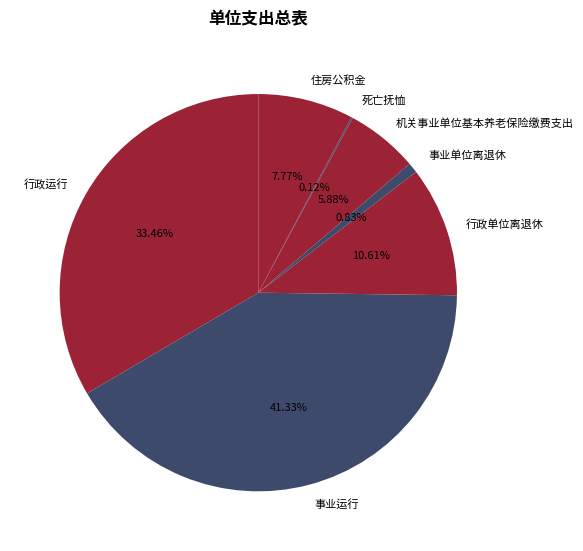

True or false: 行政单位离退休 accounts for 3% of the total.

False